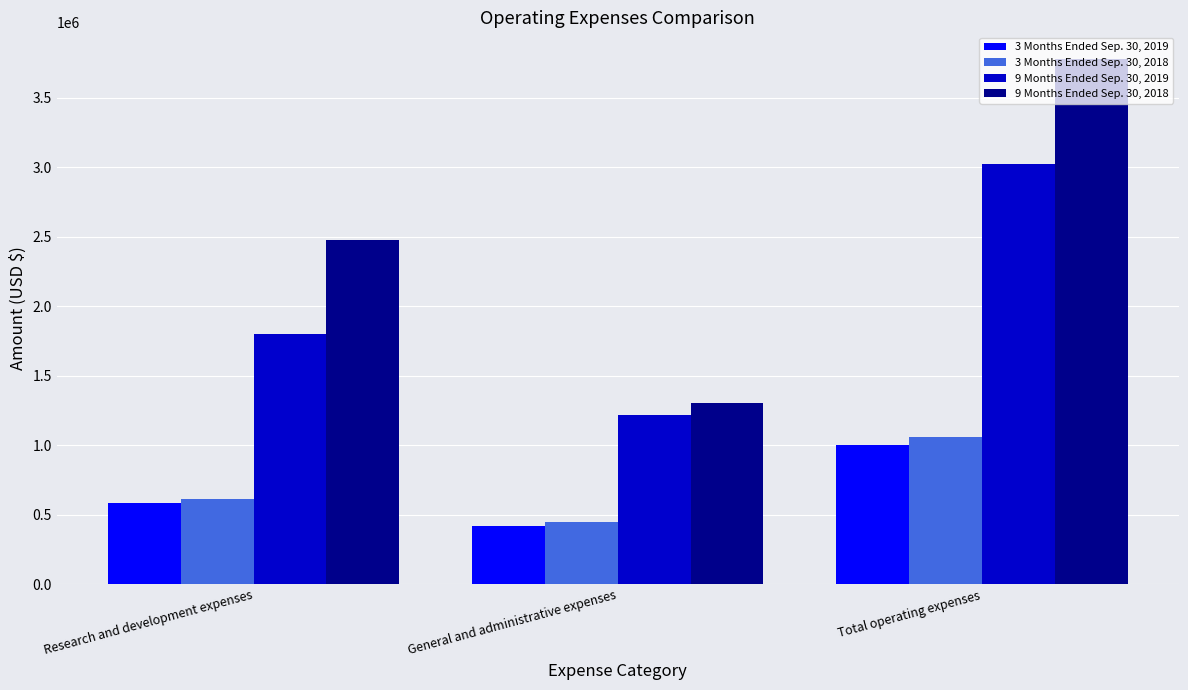

Is it true that 3 Months Ended Sep. 30, 2019 equals 502229 at Total operating expenses?

False